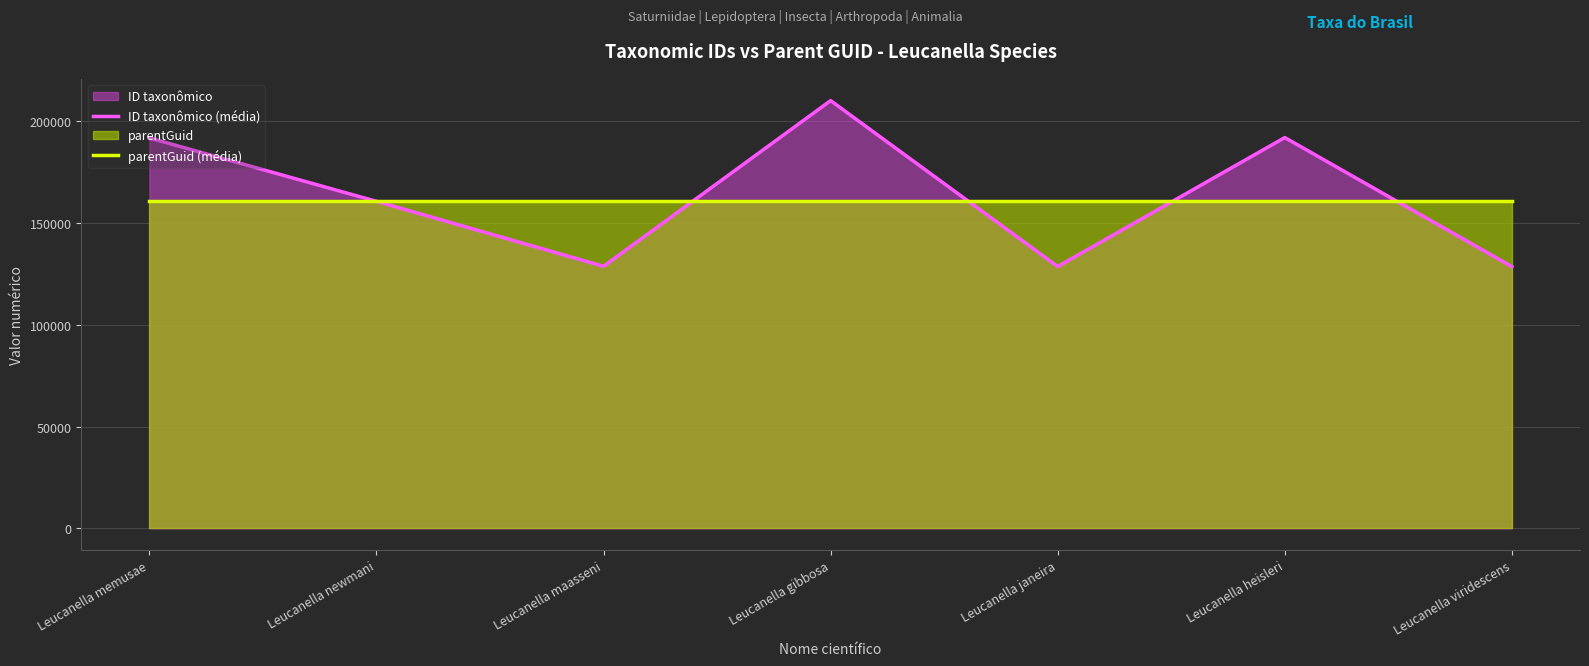

In ID taxonômico (média), how many points are higher than both neighbors (excluding endpoints)?

2